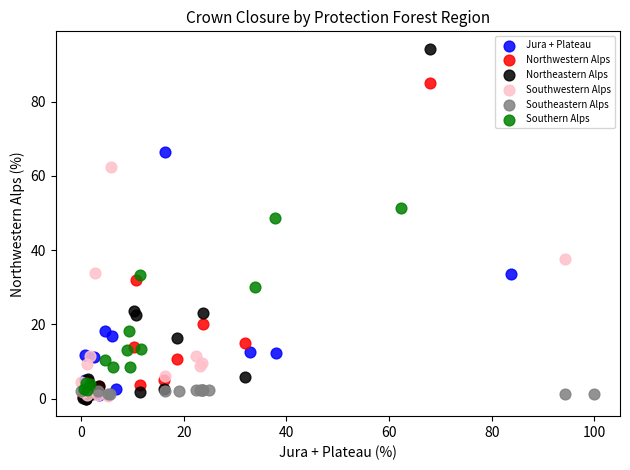

Which series has the widest spread of Y values?

Northeastern Alps